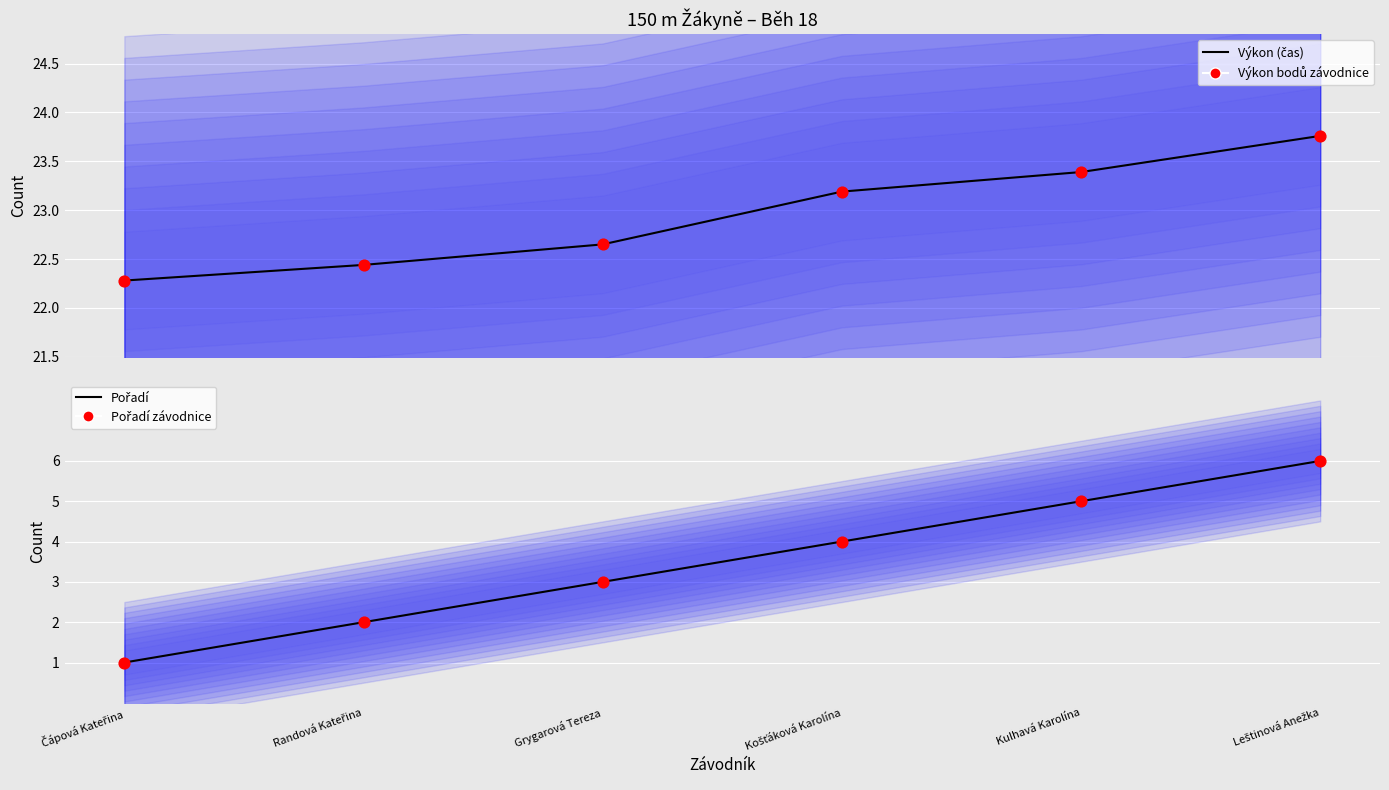

Which series has the largest total across all categories?

Výkon (čas)